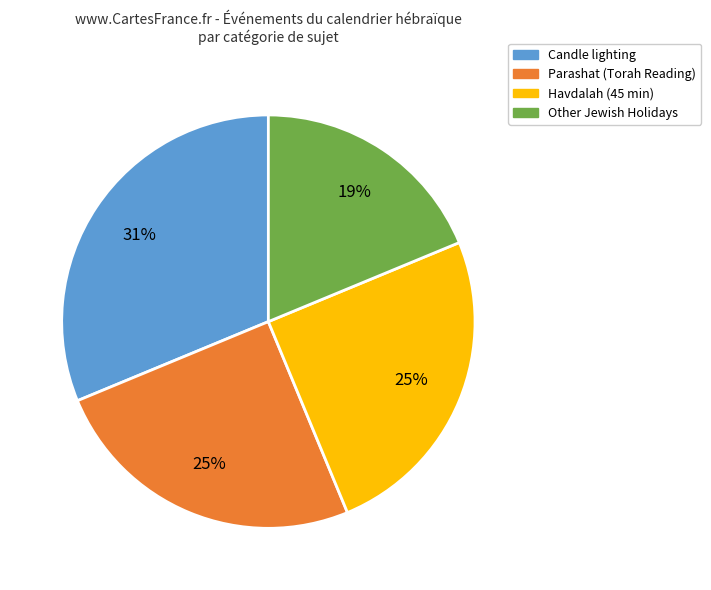

Is there any slice that represents more than half of the pie?

No